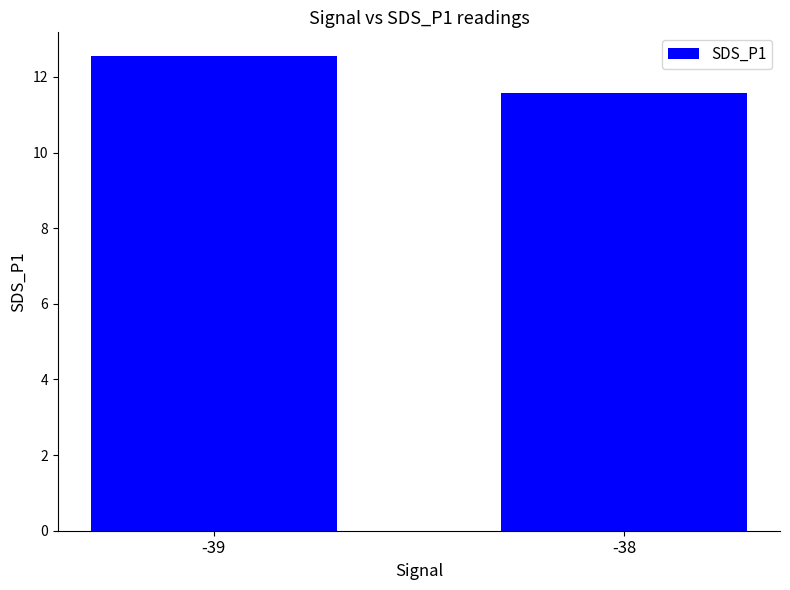

What is the change in value from -39 to -38?

-1.0